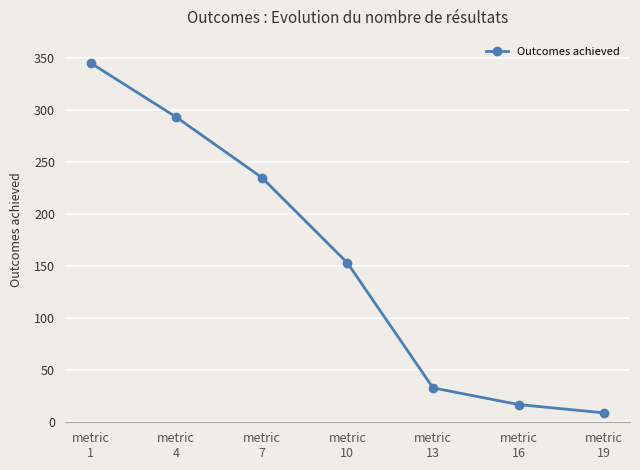

Where does the data first go above 153?

metric
1